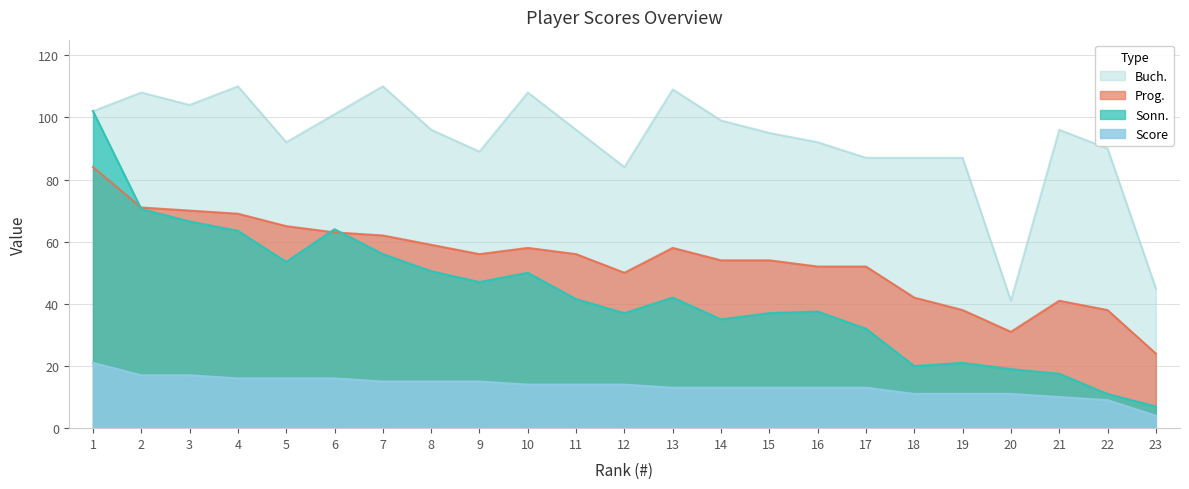

Is it true that Score equals 4.0 at 23?

True